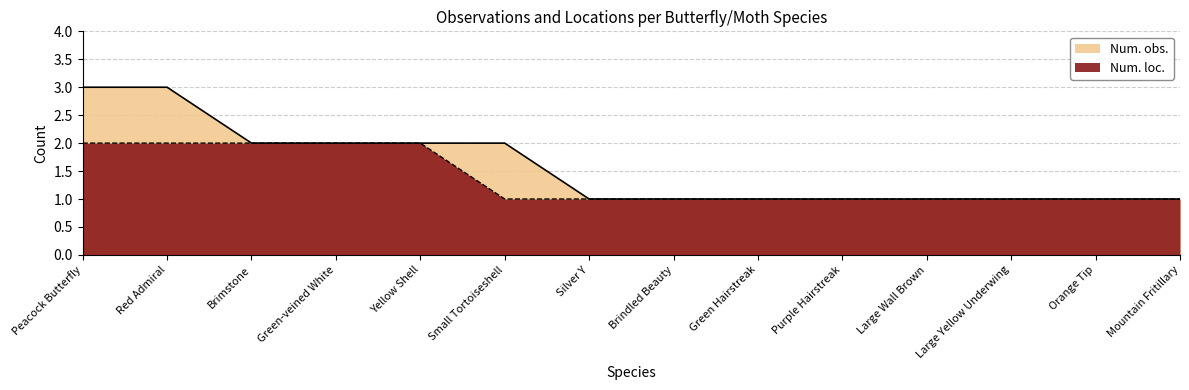

Which category has the highest value in the Num. obs. series?

Peacock Butterfly